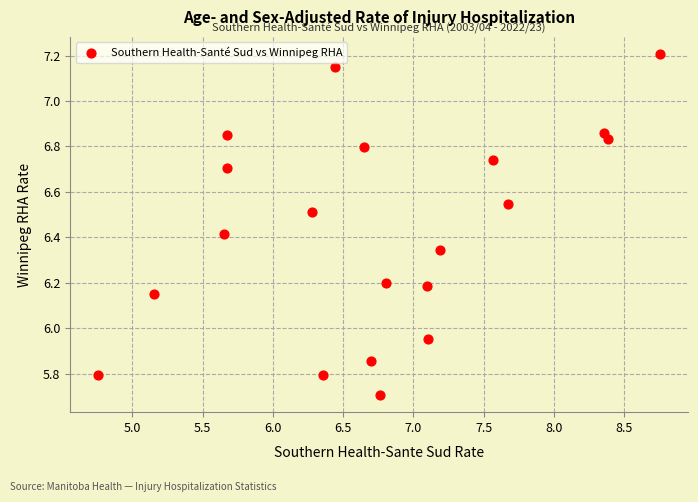

What is the range of Y values (max minus min)?

1.5